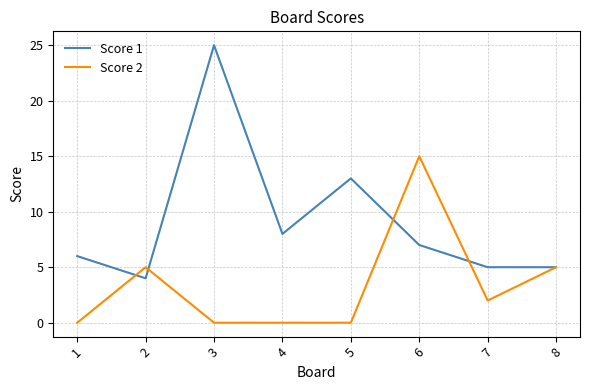

The Score 1 series shows 14 at 3. True or false?

False